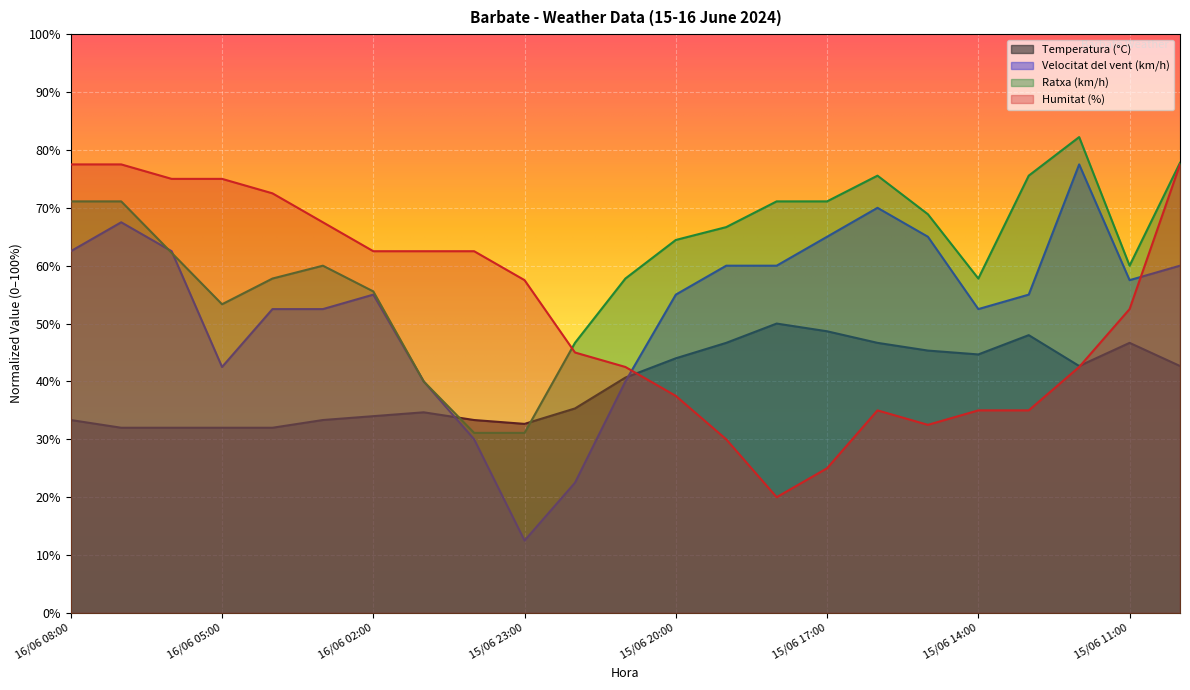

At which label is Velocitat del vent (km/h) closest to 45?

16/06 05:00